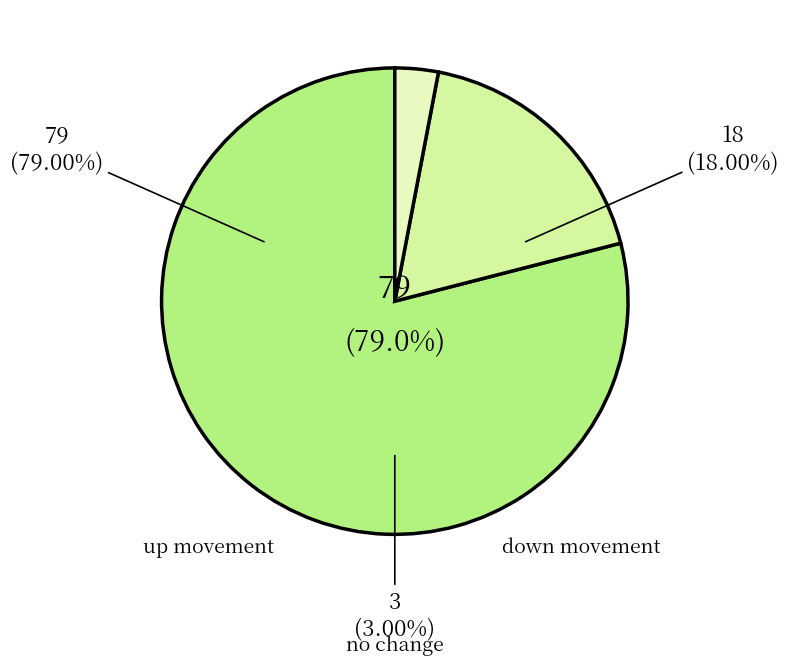

Does any single category account for the majority?

Yes